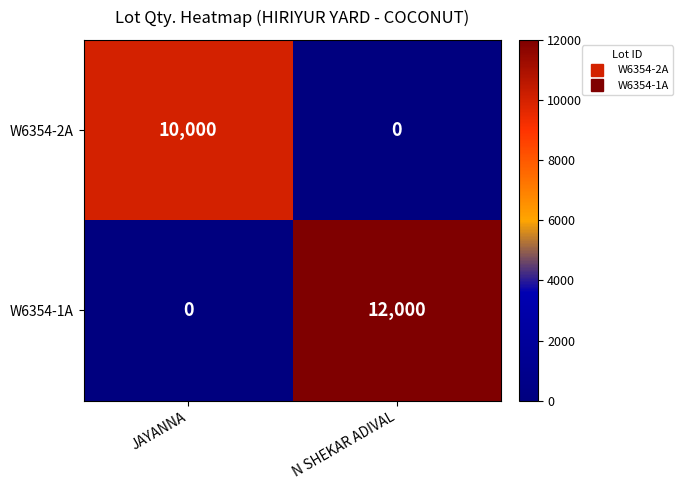

Is the value of W6354-2A at N SHEKAR ADIVAL greater than the value of W6354-1A at N SHEKAR ADIVAL?

No